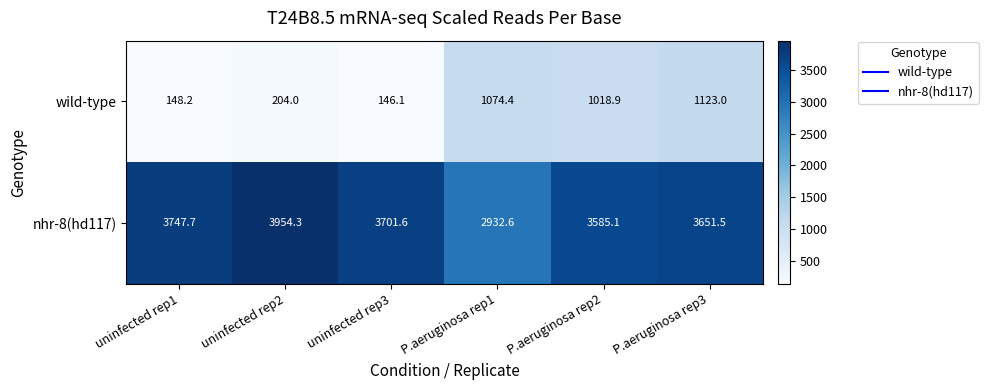

At how many categories does at least one series exceed 1950?

6